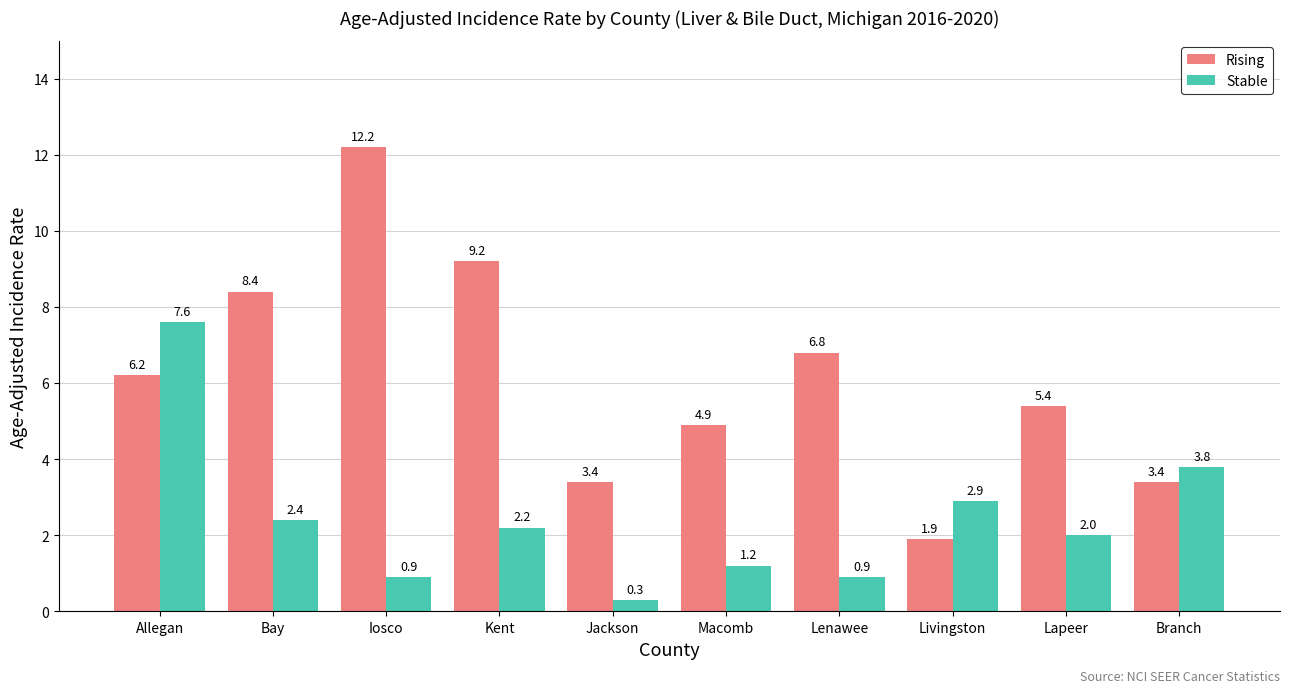

At which label does Rising reach its peak?

Iosco